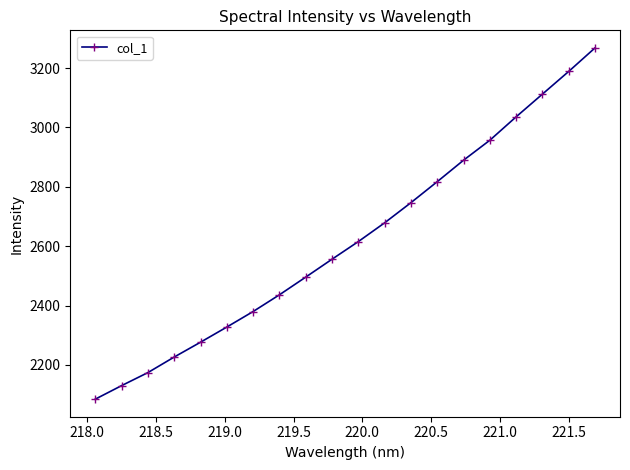

What is the sum of all values?

52400.9